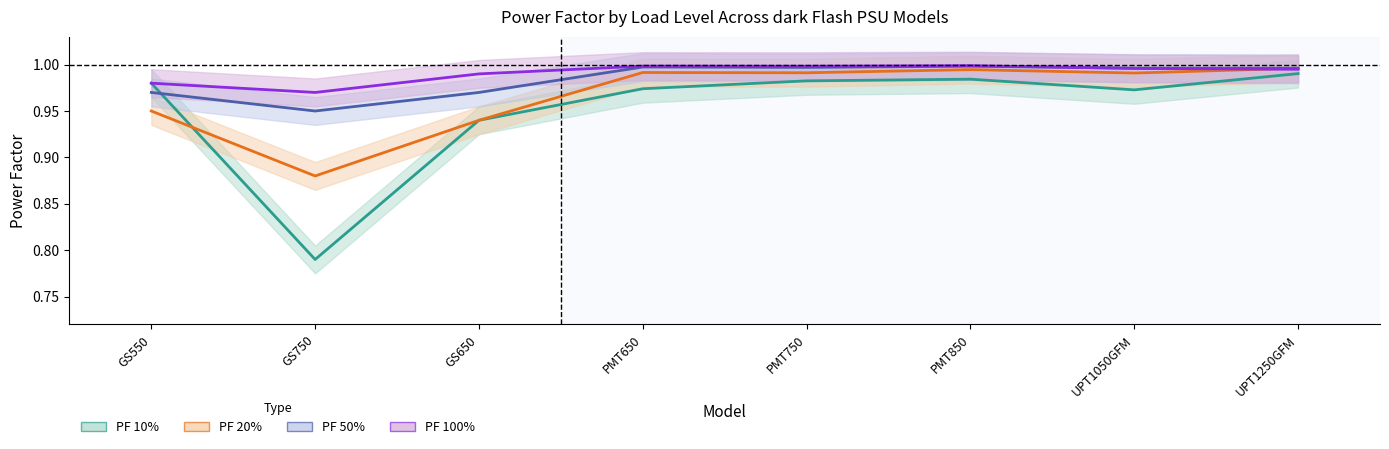

What is the average value of the PF 10% series?

1.0